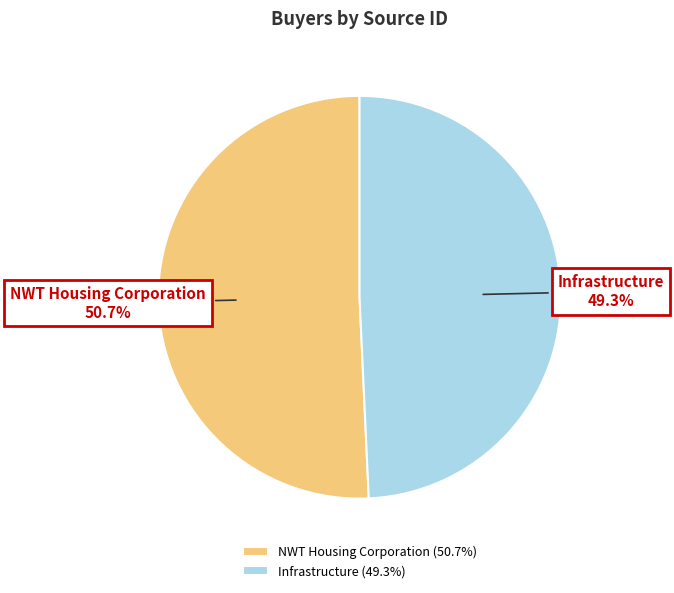

Does Infrastructure account for over 50% of the chart?

No